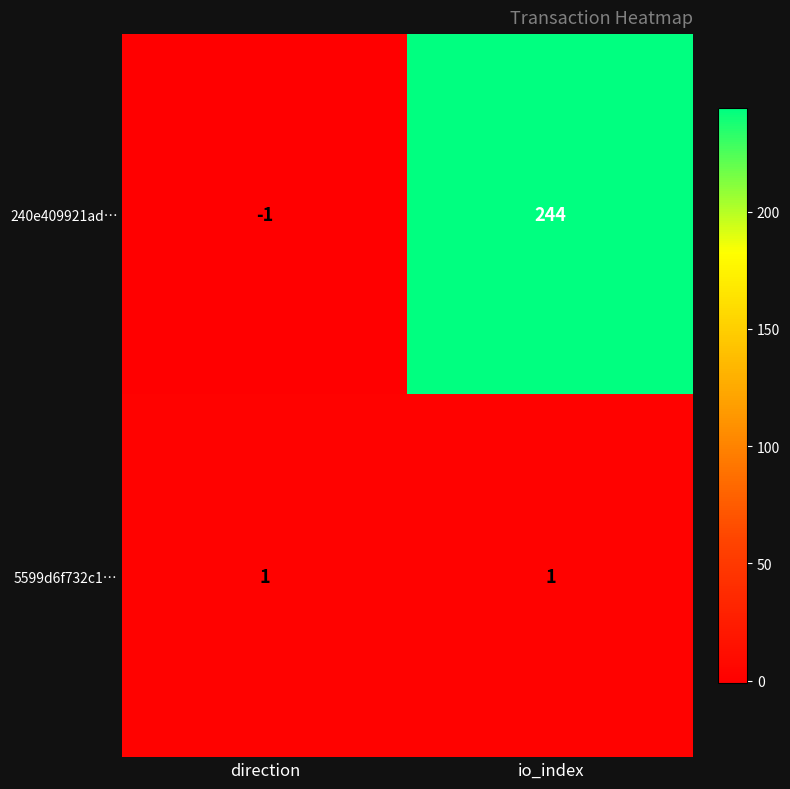

Which series changed the most between direction and io_index?

240e409921ad…